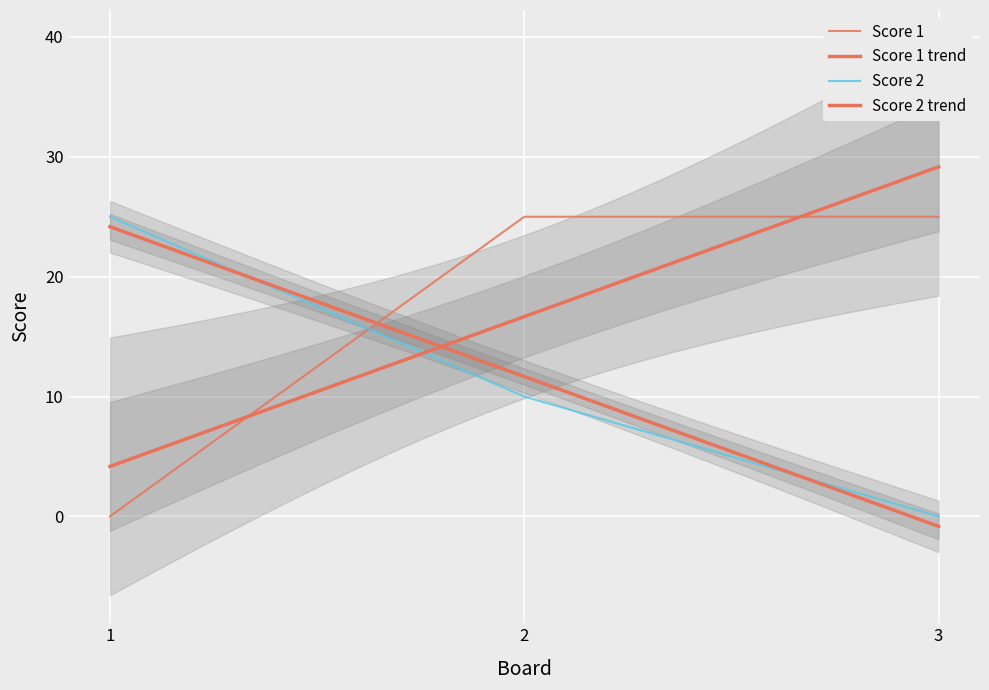

What is the difference between the Score 2 values at 3 and 2?

10